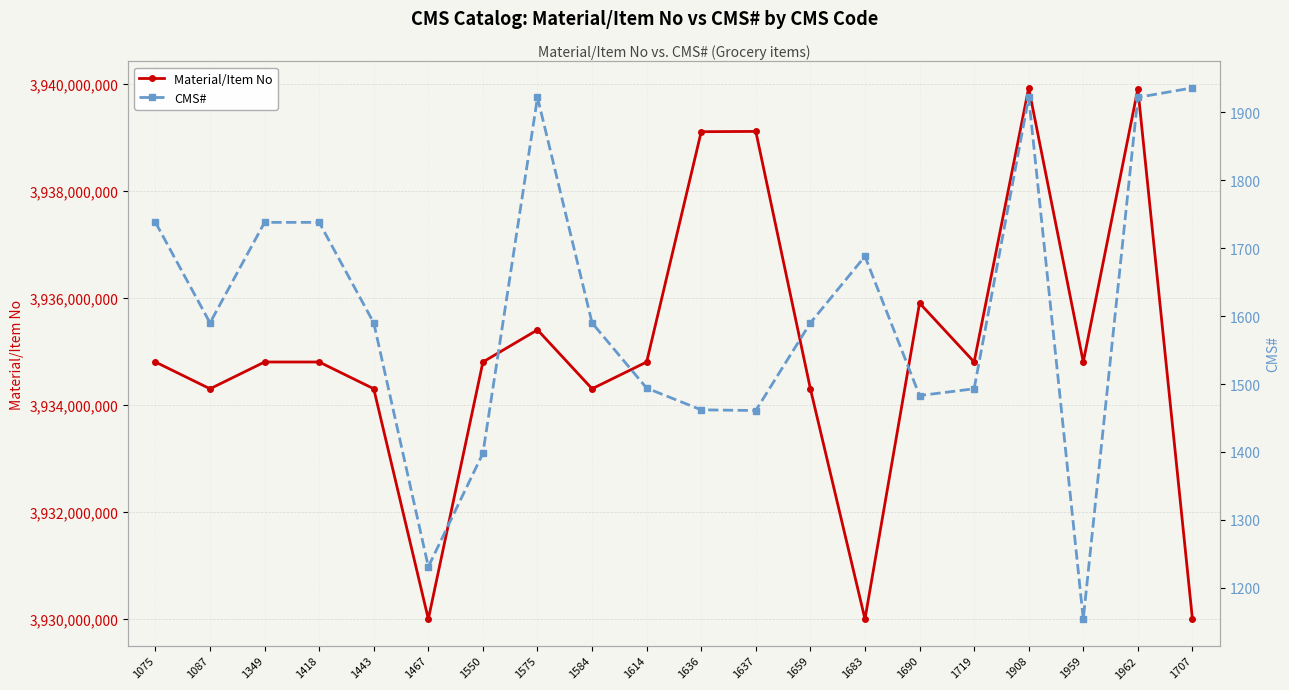

At which label is CMS# closest to 1545?

1087